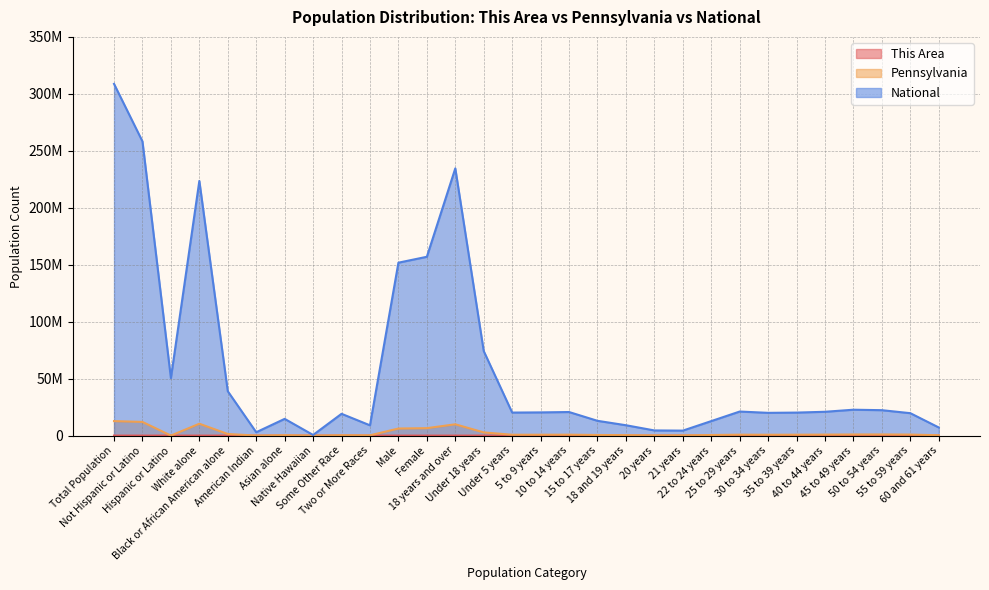

How many data points in This Area are less than 297?

15